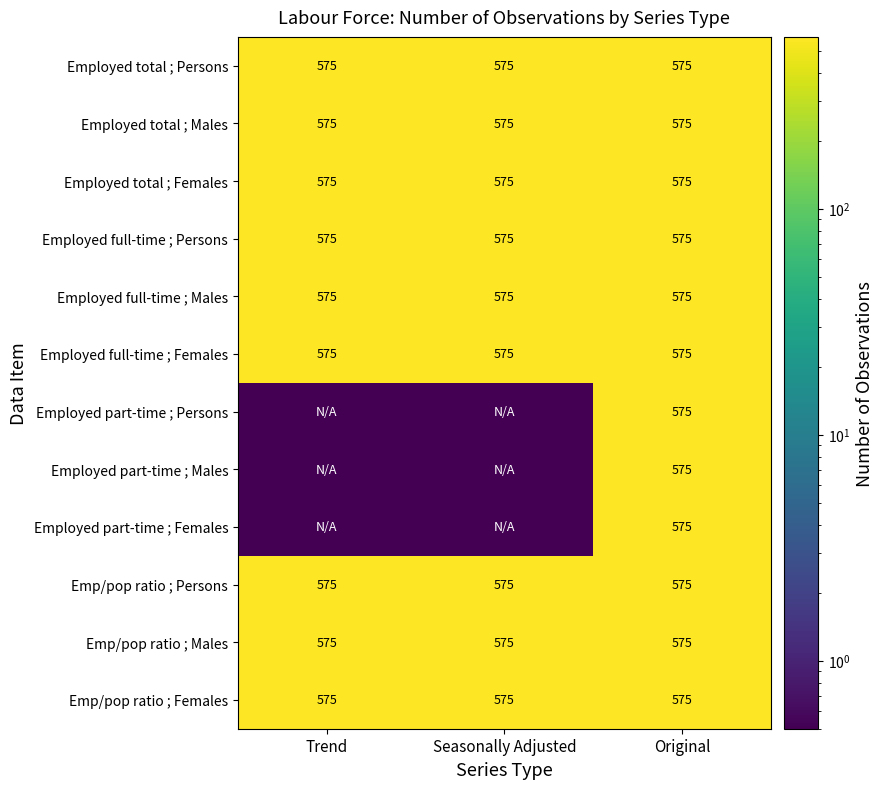

True or false: Emp/pop ratio ; Persons has a value of 950.0 at Seasonally Adjusted.

False